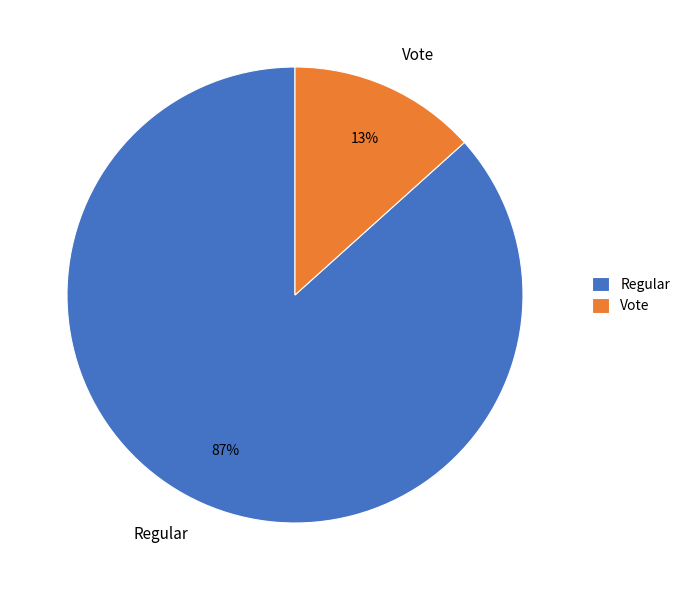

Between Vote and Regular, which is larger?

Regular